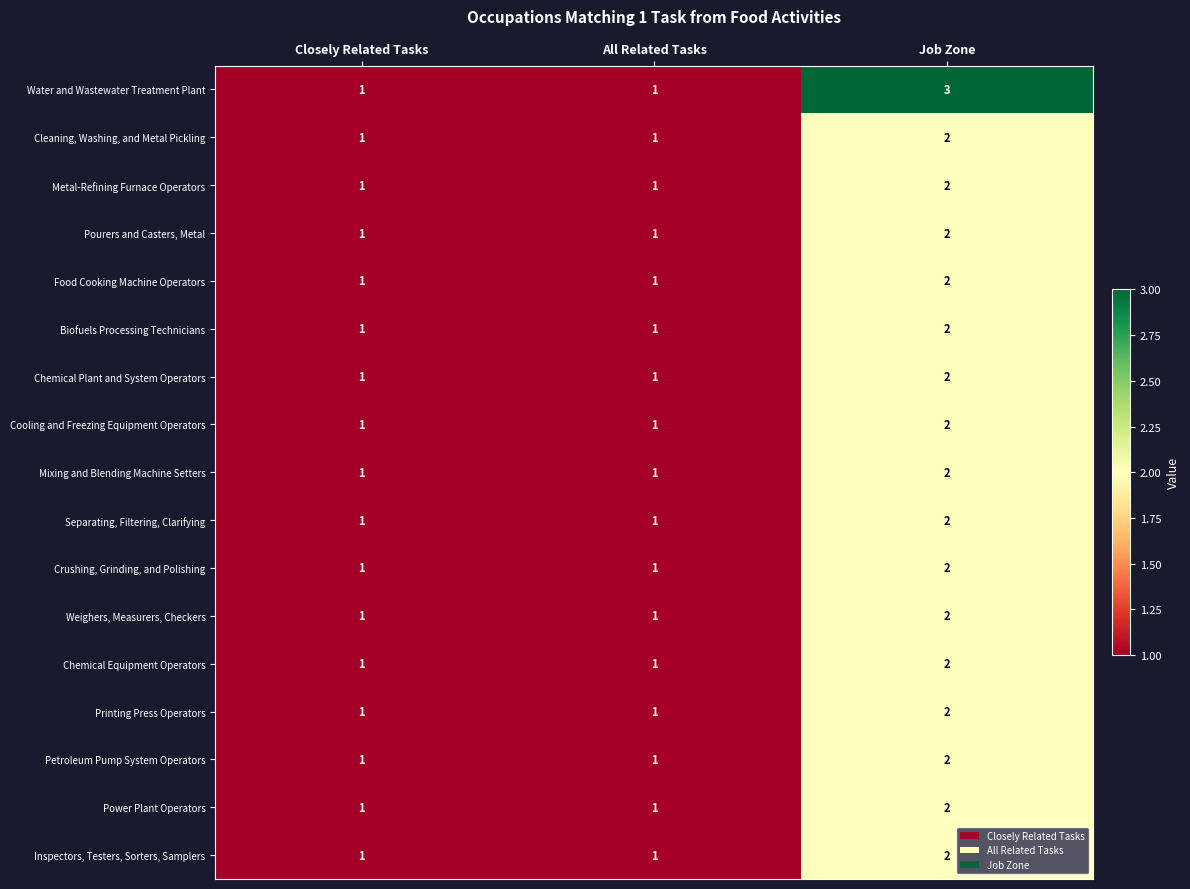

How many Petroleum Pump System Operators values are between 1 and 2?

3